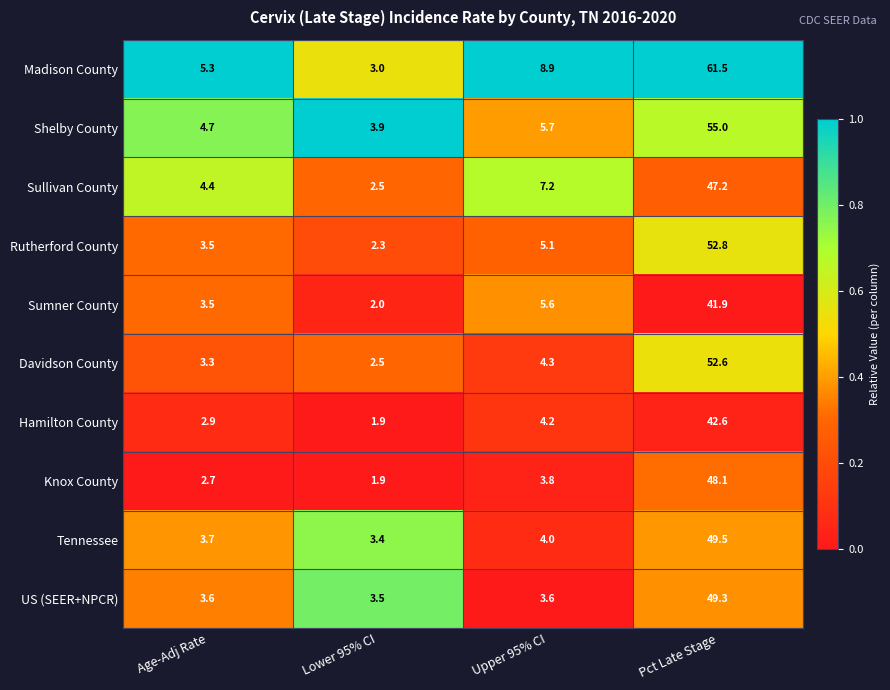

What is the greatest value displayed?

61.5